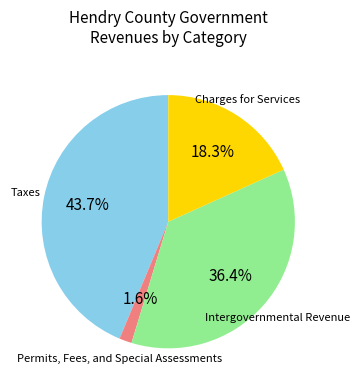

Is there any slice that represents more than half of the pie?

No